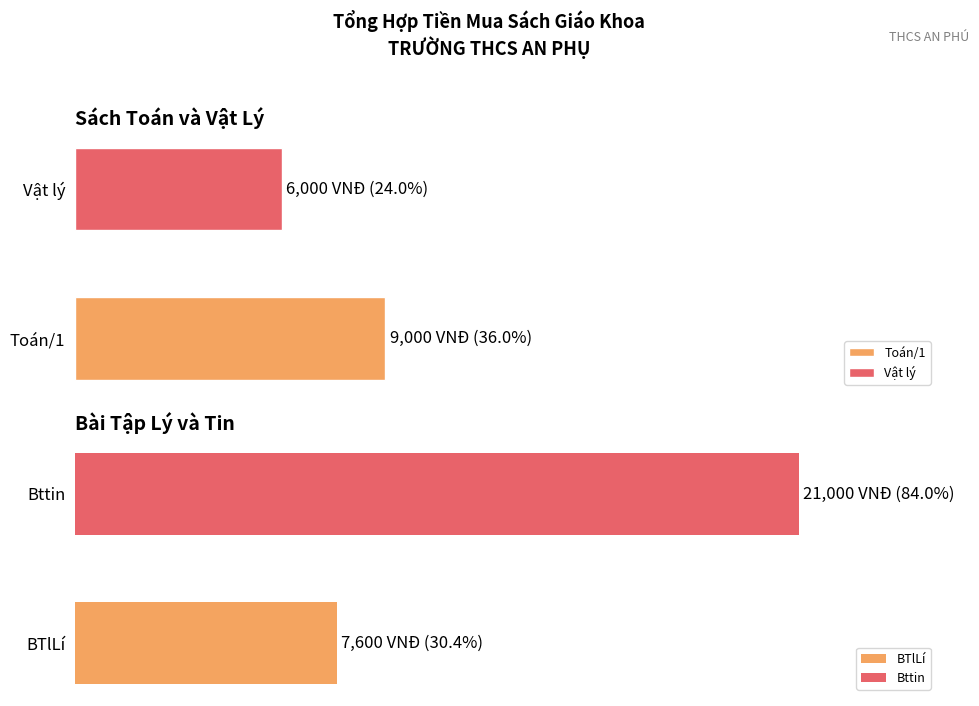

Is the value of Toán/1 at Giang greater than the value of BTlLí at N.Hà?

Yes